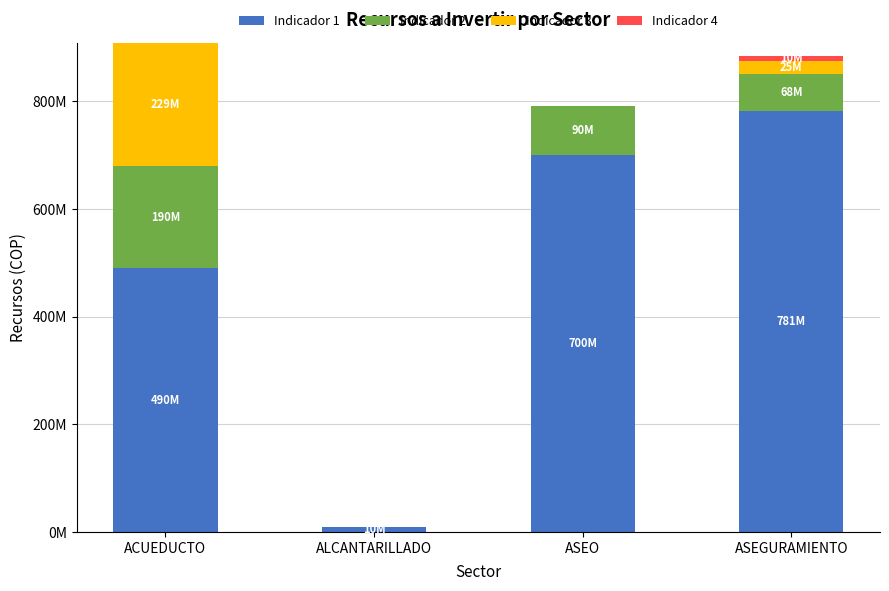

Are the bars horizontal?

No